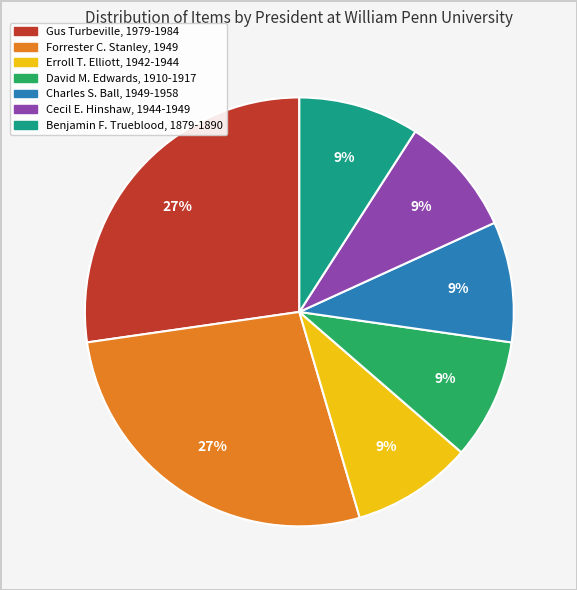

How many segments does this pie chart have?

7